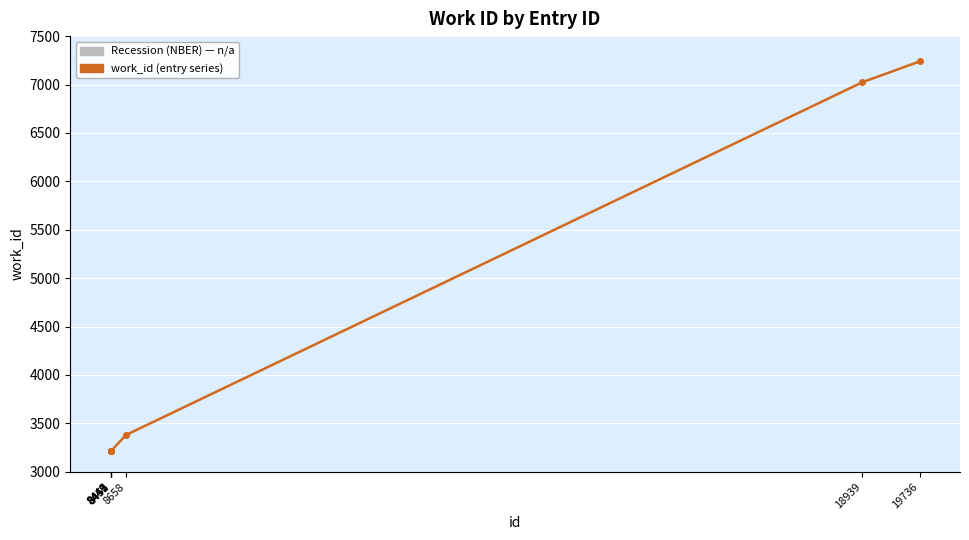

What is the sum of all values?

33722